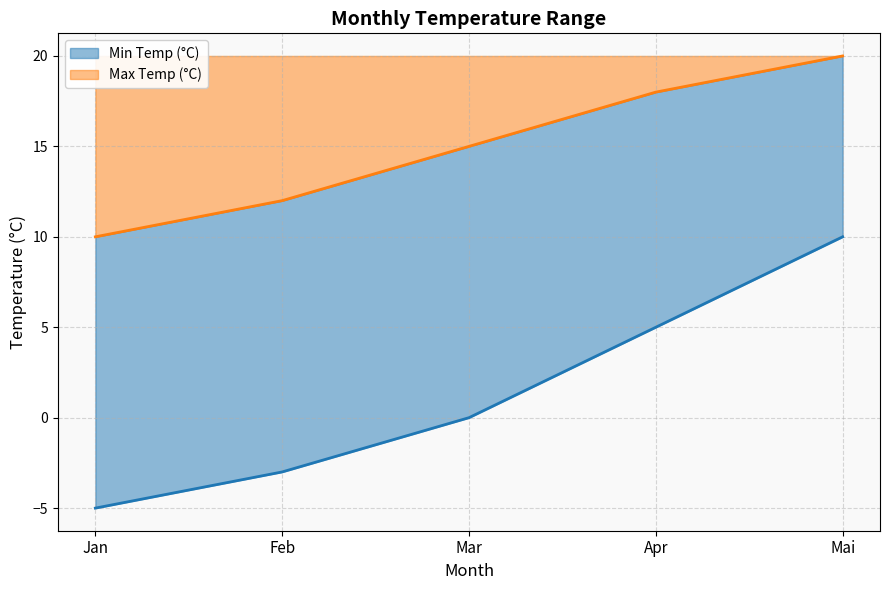

True or false: Max Temp (°C) has a value of 10 at Jan.

True